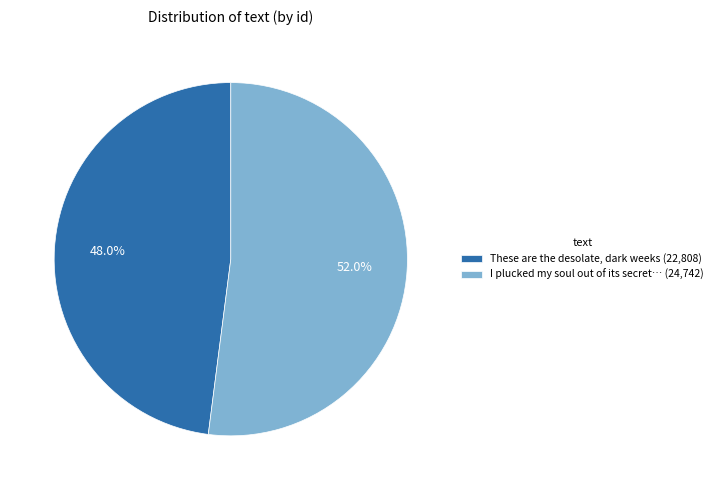

Between I plucked my soul out of its secret… (24,742) and These are the desolate, dark weeks (22,808), which is larger?

I plucked my soul out of its secret… (24,742)